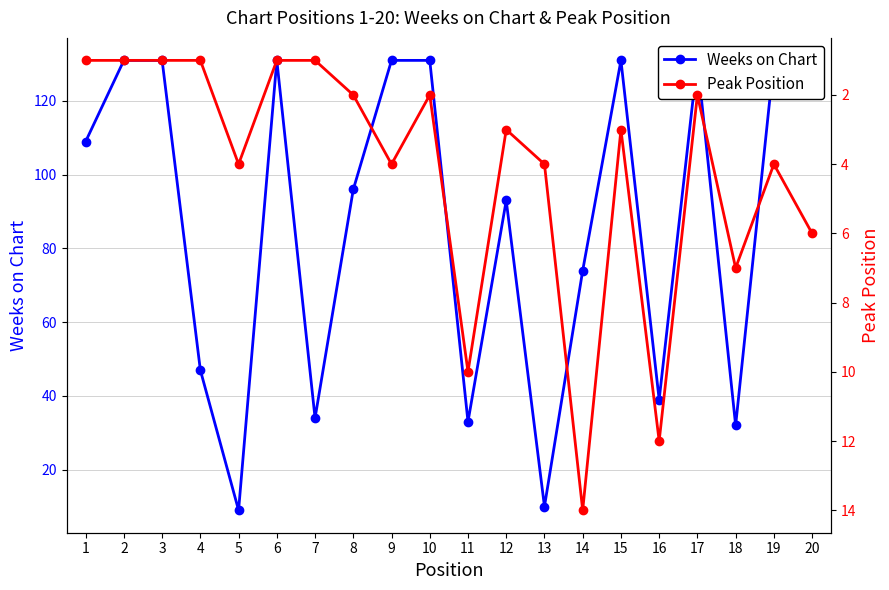

The value of Weeks on Chart at 1 is 109. True or false?

True